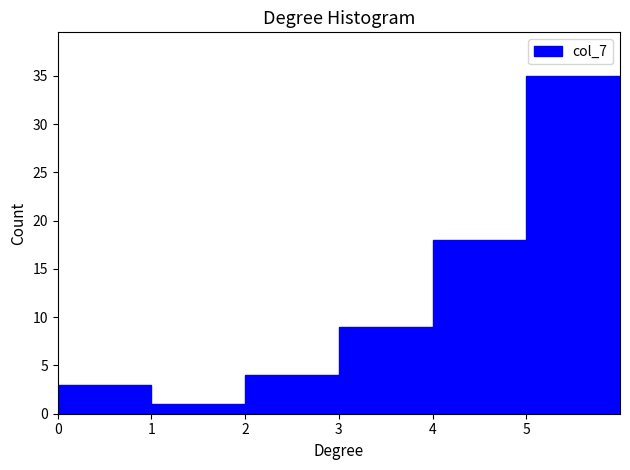

Which range on the x-axis has the tallest bar?

5 to 6